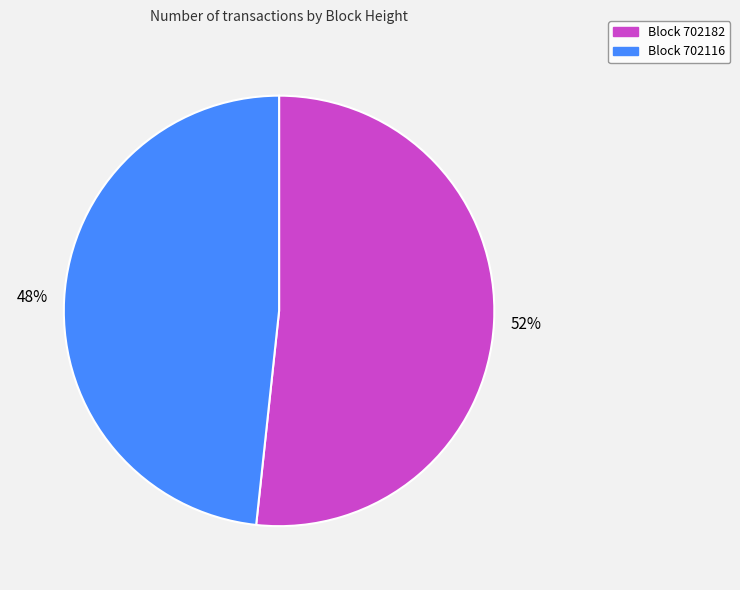

What is the ratio of the value at Block 702116 to the value at Block 702182?

0.9